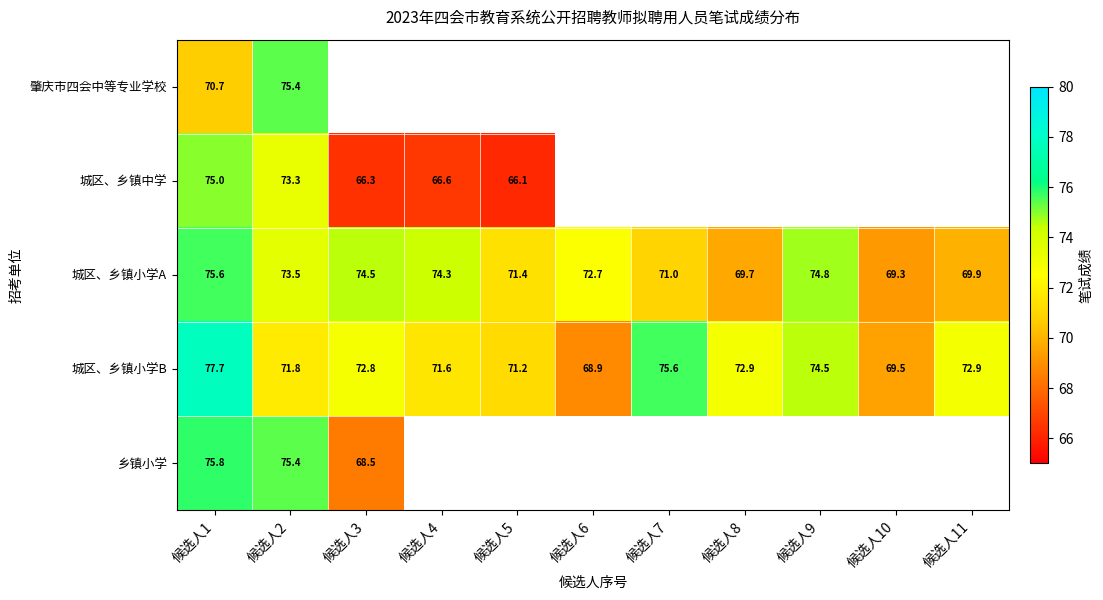

What is the greatest value displayed?

77.7